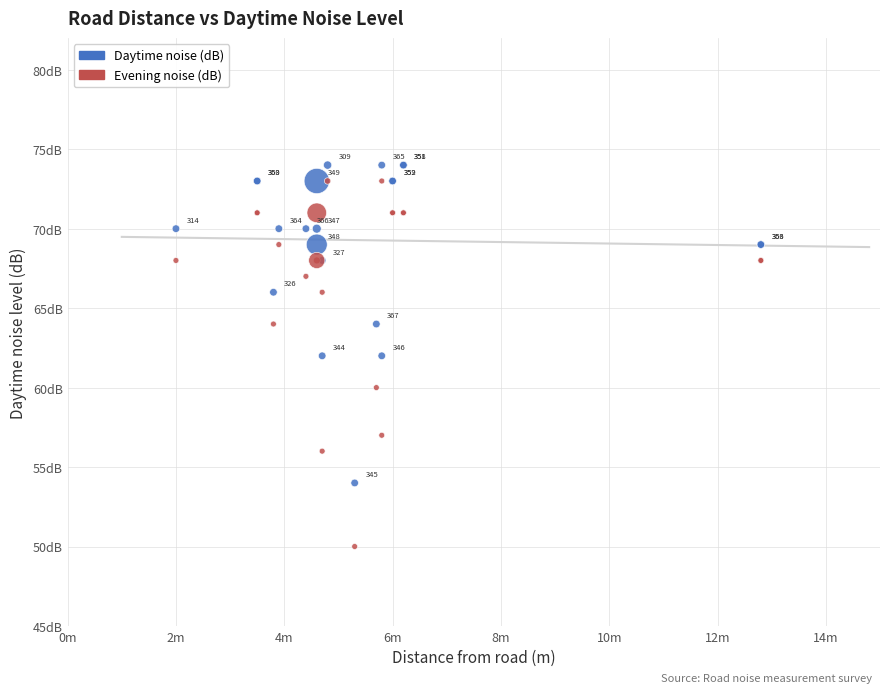

Which series reaches the minimum Y coordinate?

Evening noise (dB)